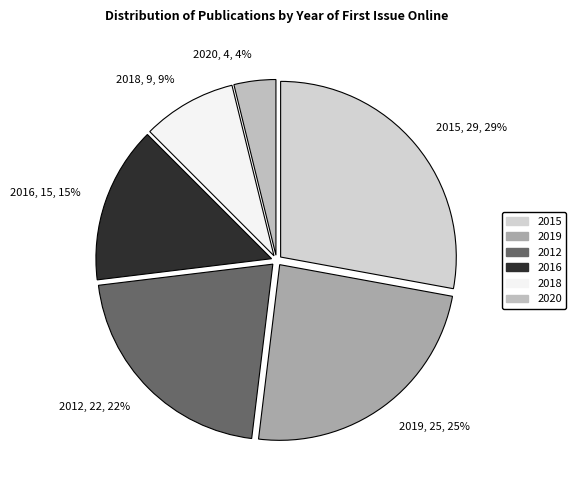

How many segments does this pie chart have?

6